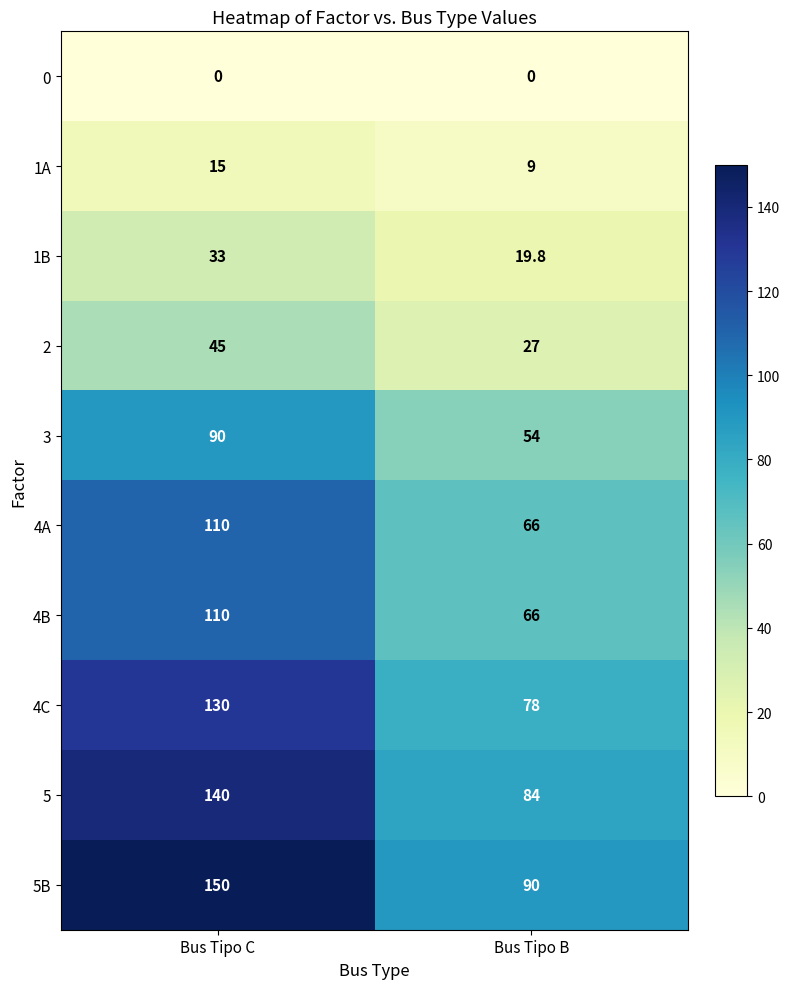

Which series changed the most between Bus Tipo C and Bus Tipo B?

5B